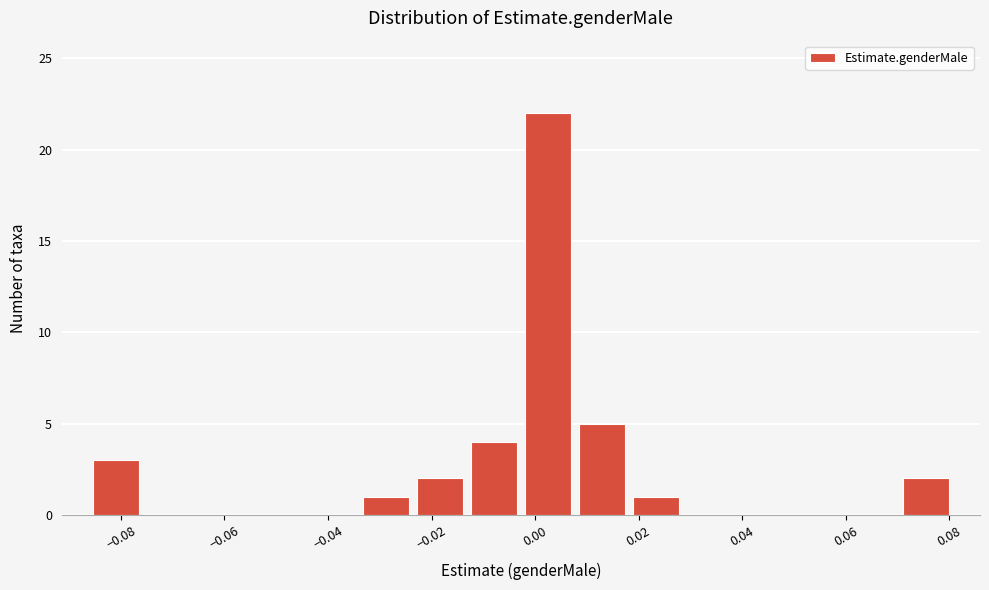

Reading left to right, transcribe this chart: for each bar, give the range it covers on the x-axis and its height. Neither the bar edges nor the heights are printed on the chart, so give them approximately, as read against the axes.

-0.086 to -0.076: 3
-0.076 to -0.066: 0
-0.066 to -0.054: 0
-0.054 to -0.044: 0
-0.044 to -0.034: 0
-0.034 to -0.024: 1
-0.024 to -0.014: 2
-0.014 to -0.002: 4
-0.002 to 0.008: 22
0.008 to 0.018: 5
0.018 to 0.028: 1
0.028 to 0.038: 0
0.038 to 0.050: 0
0.050 to 0.060: 0
0.060 to 0.070: 0
0.070 to 0.080: 2